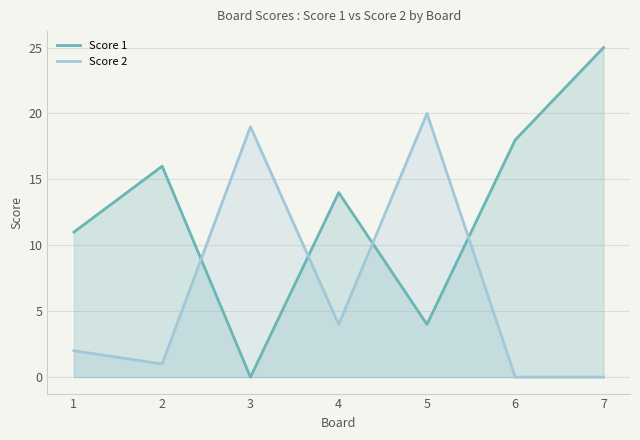

Between 1 and 2, which series saw the biggest shift?

Score 1